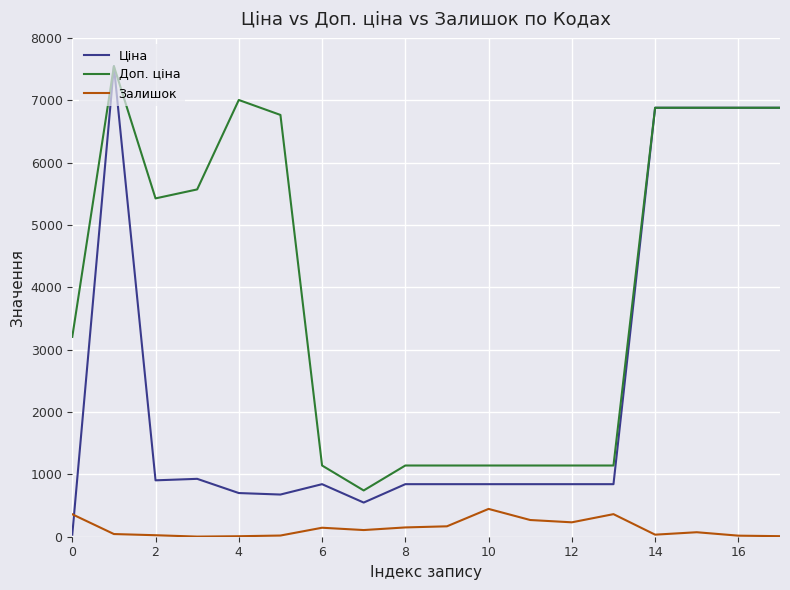

Which series has the largest total across all categories?

Доп. ціна